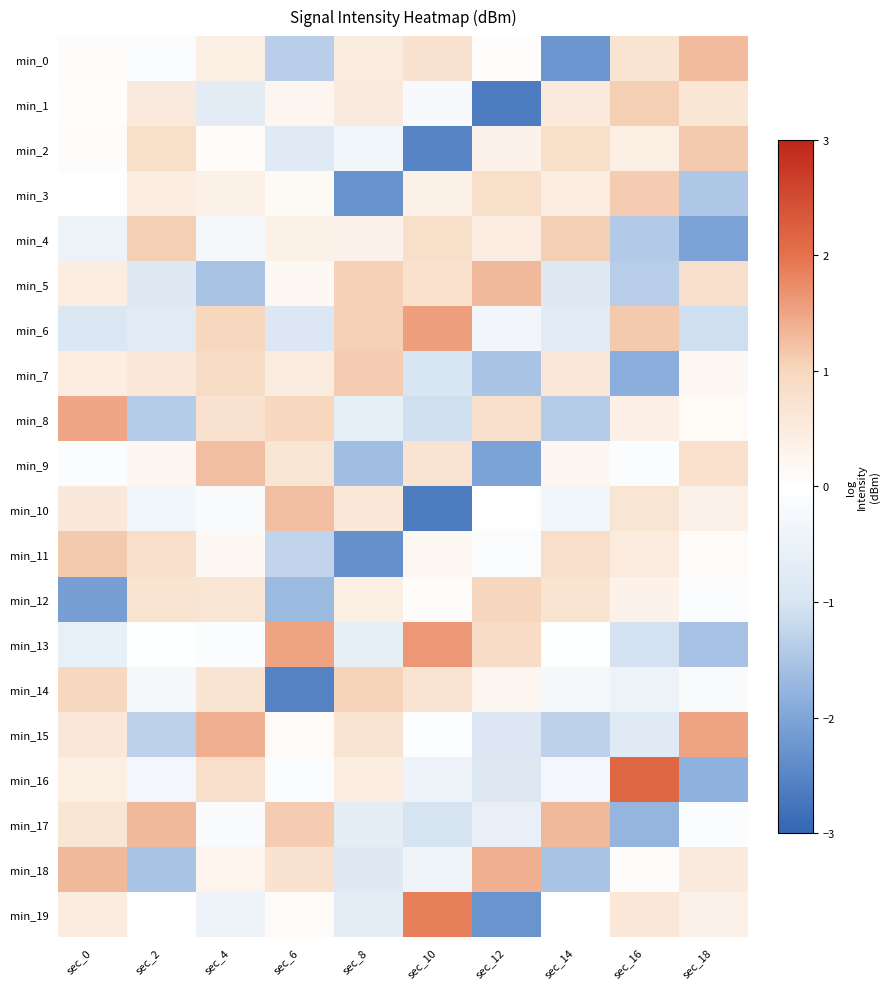

Reading left to right, extract all data points from this chart.

min_0: sec_0=0.1	sec_2=-0.2	sec_4=0.4	sec_6=-1.4	sec_8=0.5	sec_10=0.7	sec_12=0.0	sec_14=-2.2	sec_16=0.7	sec_18=1.3
min_1: sec_0=0.0	sec_2=0.5	sec_4=-0.7	sec_6=0.2	sec_8=0.5	sec_10=-0.2	sec_12=-2.6	sec_14=0.5	sec_16=1.1	sec_18=0.6
min_2: sec_0=0.1	sec_2=0.8	sec_4=0.1	sec_6=-0.8	sec_8=-0.3	sec_10=-2.5	sec_12=0.3	sec_14=0.8	sec_16=0.4	sec_18=1.1
min_3: sec_0=-0.0	sec_2=0.5	sec_4=0.4	sec_6=0.2	sec_8=-2.3	sec_10=0.4	sec_12=0.8	sec_14=0.5	sec_16=1.1	sec_18=-1.5
min_4: sec_0=-0.5	sec_2=1.1	sec_4=-0.2	sec_6=0.4	sec_8=0.3	sec_10=0.8	sec_12=0.4	sec_14=1.1	sec_16=-1.4	sec_18=-2.0
min_5: sec_0=0.5	sec_2=-0.8	sec_4=-1.5	sec_6=0.2	sec_8=1.1	sec_10=0.8	sec_12=1.3	sec_14=-0.8	sec_16=-1.4	sec_18=0.8
min_6: sec_0=-0.9	sec_2=-0.8	sec_4=1.0	sec_6=-0.9	sec_8=1.1	sec_10=1.6	sec_12=-0.3	sec_14=-0.8	sec_16=1.1	sec_18=-1.1
min_7: sec_0=0.5	sec_2=0.6	sec_4=0.9	sec_6=0.5	sec_8=1.1	sec_10=-1.0	sec_12=-1.5	sec_14=0.6	sec_16=-1.9	sec_18=0.2
min_8: sec_0=1.5	sec_2=-1.4	sec_4=0.7	sec_6=1.0	sec_8=-0.6	sec_10=-1.1	sec_12=0.8	sec_14=-1.4	sec_16=0.4	sec_18=0.1
min_9: sec_0=-0.1	sec_2=0.2	sec_4=1.3	sec_6=0.7	sec_8=-1.6	sec_10=0.7	sec_12=-2.0	sec_14=0.2	sec_16=-0.1	sec_18=0.8
min_10: sec_0=0.6	sec_2=-0.3	sec_4=-0.2	sec_6=1.2	sec_8=0.6	sec_10=-2.6	sec_12=0.0	sec_14=-0.3	sec_16=0.7	sec_18=0.3
min_11: sec_0=1.1	sec_2=0.8	sec_4=0.2	sec_6=-1.3	sec_8=-2.3	sec_10=0.2	sec_12=-0.2	sec_14=0.8	sec_16=0.5	sec_18=0.1
min_12: sec_0=-2.1	sec_2=0.7	sec_4=0.7	sec_6=-1.7	sec_8=0.4	sec_10=0.1	sec_12=1.0	sec_14=0.7	sec_16=0.3	sec_18=-0.1
min_13: sec_0=-0.6	sec_2=-0.0	sec_4=-0.1	sec_6=1.5	sec_8=-0.7	sec_10=1.6	sec_12=0.9	sec_14=-0.0	sec_16=-1.1	sec_18=-1.6
min_14: sec_0=1.0	sec_2=-0.2	sec_4=0.7	sec_6=-2.6	sec_8=1.0	sec_10=0.7	sec_12=0.3	sec_14=-0.2	sec_16=-0.5	sec_18=-0.2
min_15: sec_0=0.6	sec_2=-1.3	sec_4=1.4	sec_6=0.1	sec_8=0.7	sec_10=-0.1	sec_12=-0.9	sec_14=-1.3	sec_16=-0.8	sec_18=1.5
min_16: sec_0=0.4	sec_2=-0.3	sec_4=0.8	sec_6=-0.1	sec_8=0.5	sec_10=-0.4	sec_12=-0.9	sec_14=-0.3	sec_16=2.1	sec_18=-1.8
min_17: sec_0=0.6	sec_2=1.3	sec_4=-0.2	sec_6=1.1	sec_8=-0.7	sec_10=-1.0	sec_12=-0.6	sec_14=1.3	sec_16=-1.8	sec_18=-0.1
min_18: sec_0=1.3	sec_2=-1.5	sec_4=0.3	sec_6=0.7	sec_8=-0.8	sec_10=-0.4	sec_12=1.4	sec_14=-1.5	sec_16=0.1	sec_18=0.5
min_19: sec_0=0.5	sec_2=-0.0	sec_4=-0.5	sec_6=0.1	sec_8=-0.7	sec_10=1.9	sec_12=-2.3	sec_14=-0.0	sec_16=0.6	sec_18=0.3